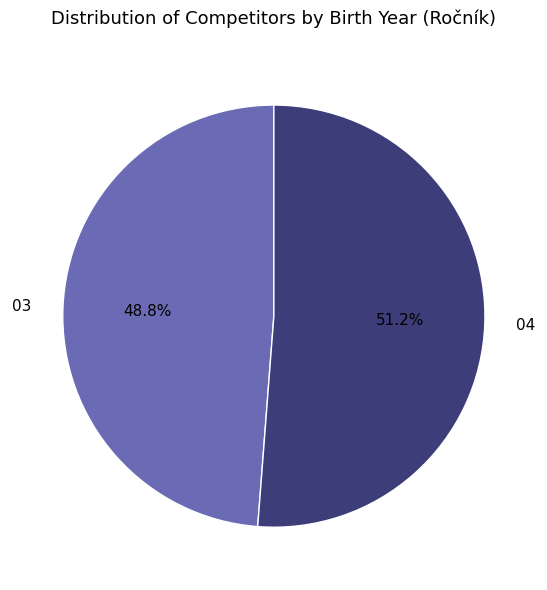

Is the sum of 04 and 03 greater than half?

Yes